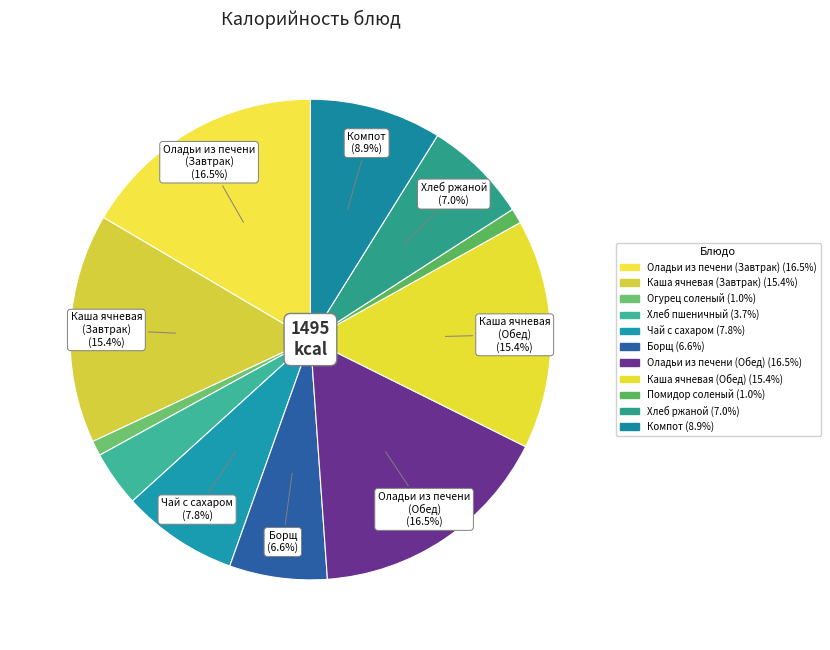

What is the largest slice in the pie chart?

Оладьи из печени (Завтрак)